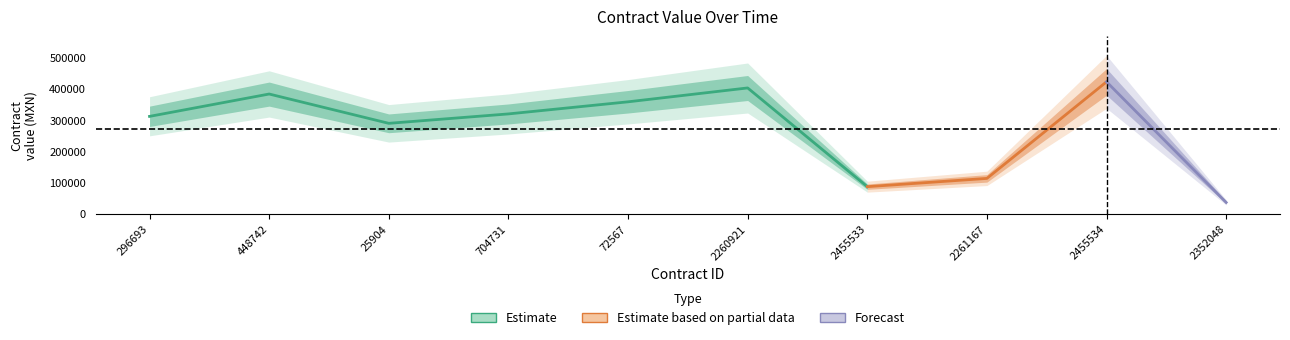

What is the average value of the contracts.value.amount series?

272928.6